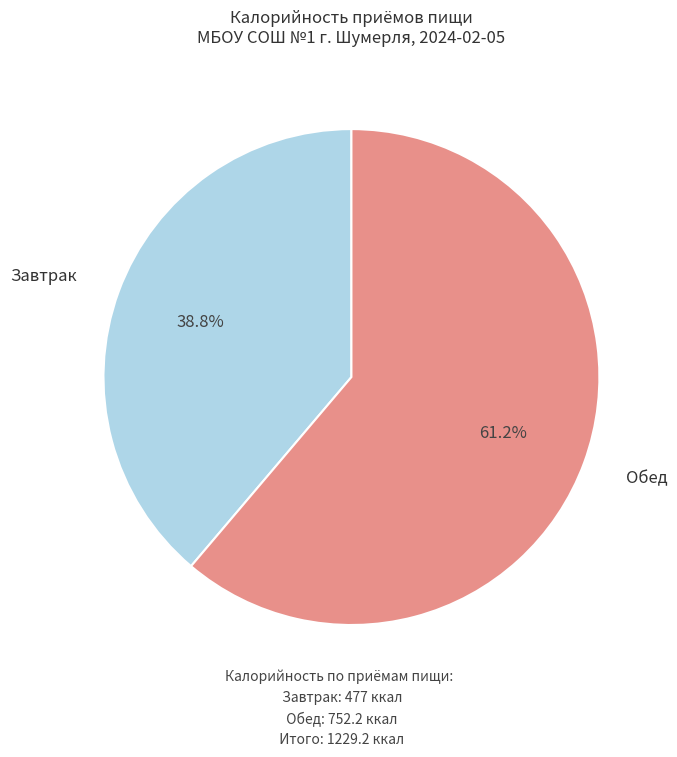

Which slice is the smallest?

Завтрак